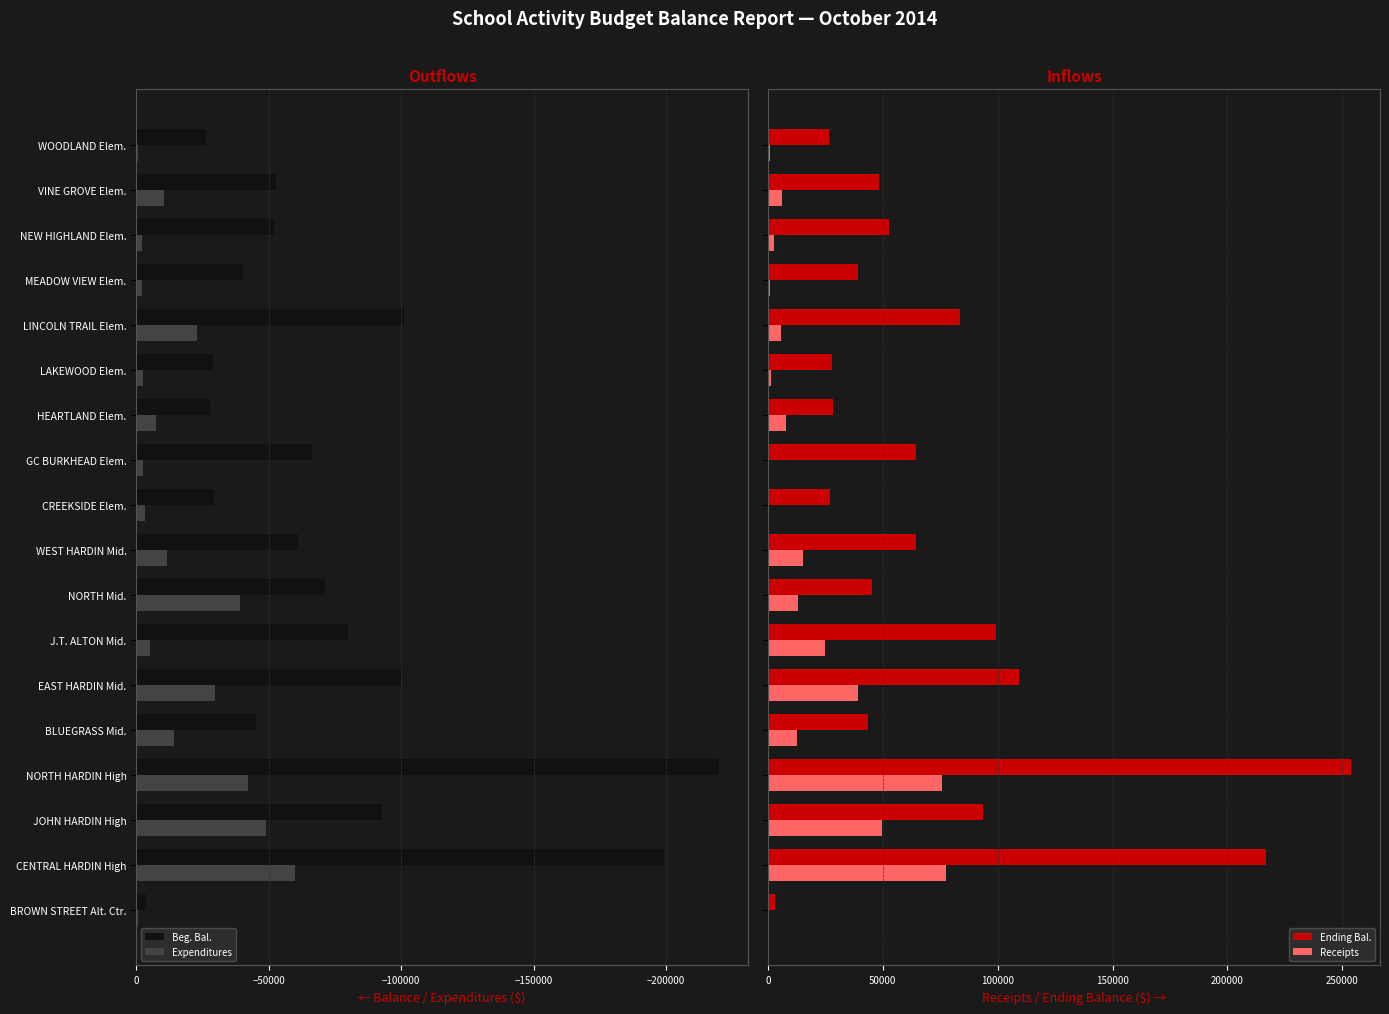

What is the value of the Beg. Bal. bar at the 18th from the left?

-26470.9